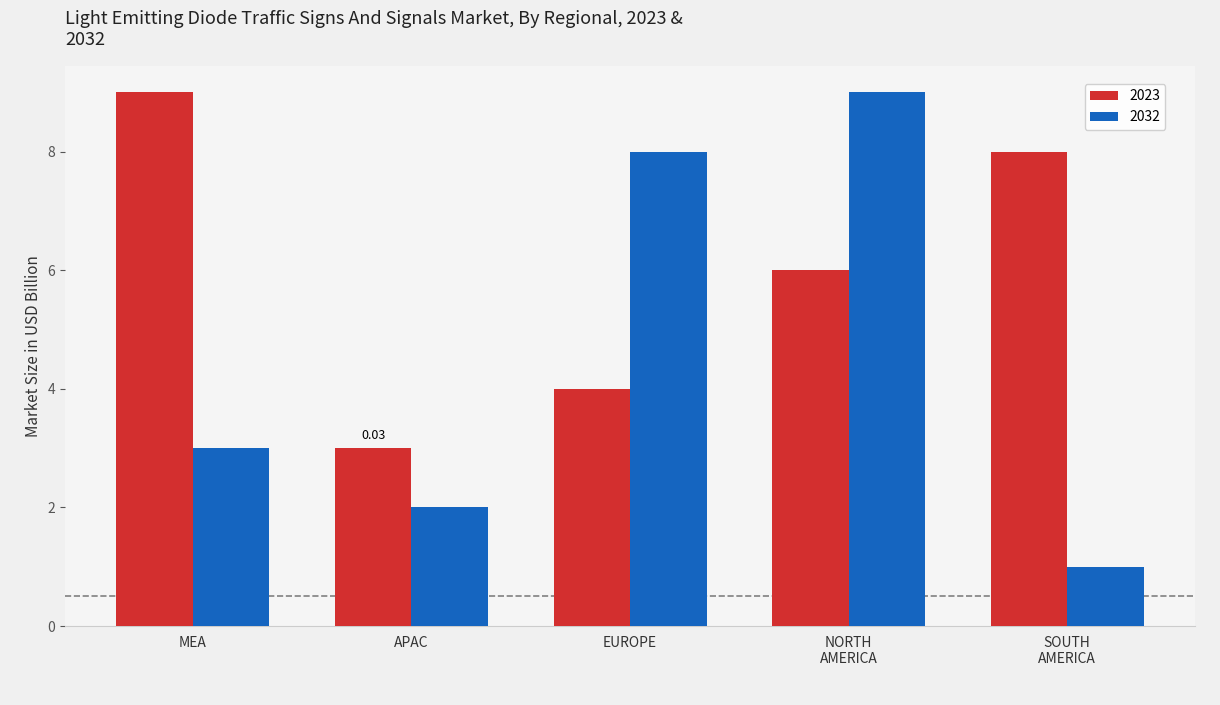

What is the difference between the maximum and minimum values in the 2023 series?

6